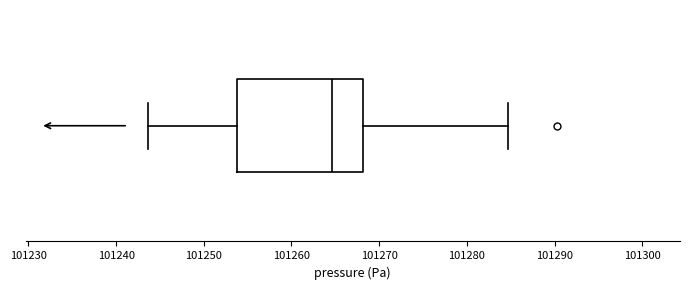

Transcribe this box plot: give where the median line is, the range the box spans, and where the two whiskers end, as read against the x-axis. The values are not printed on the chart, so give them approximately, as read against the axis.

median 101265, box 101254 to 101268, whiskers 101244 to 101285